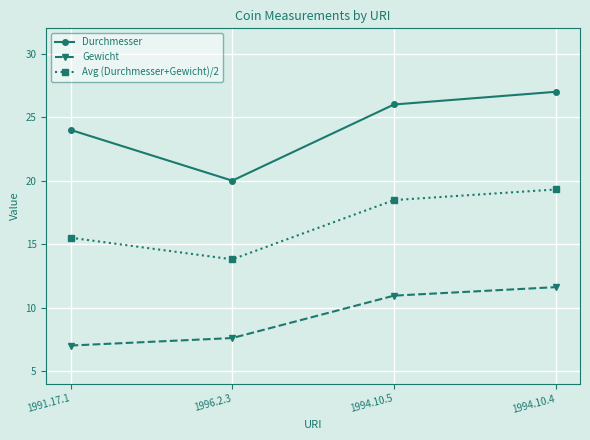

What is the difference between the maximum and minimum values in the Durchmesser series?

7.0